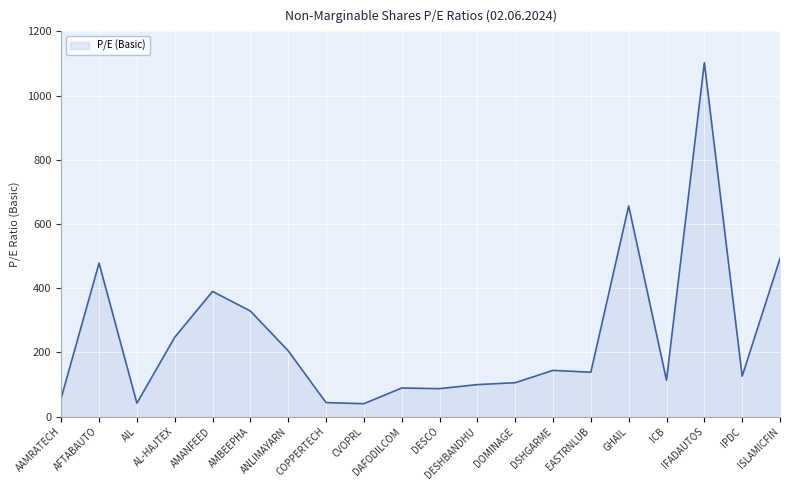

What position from the left is CVOPRL?

9